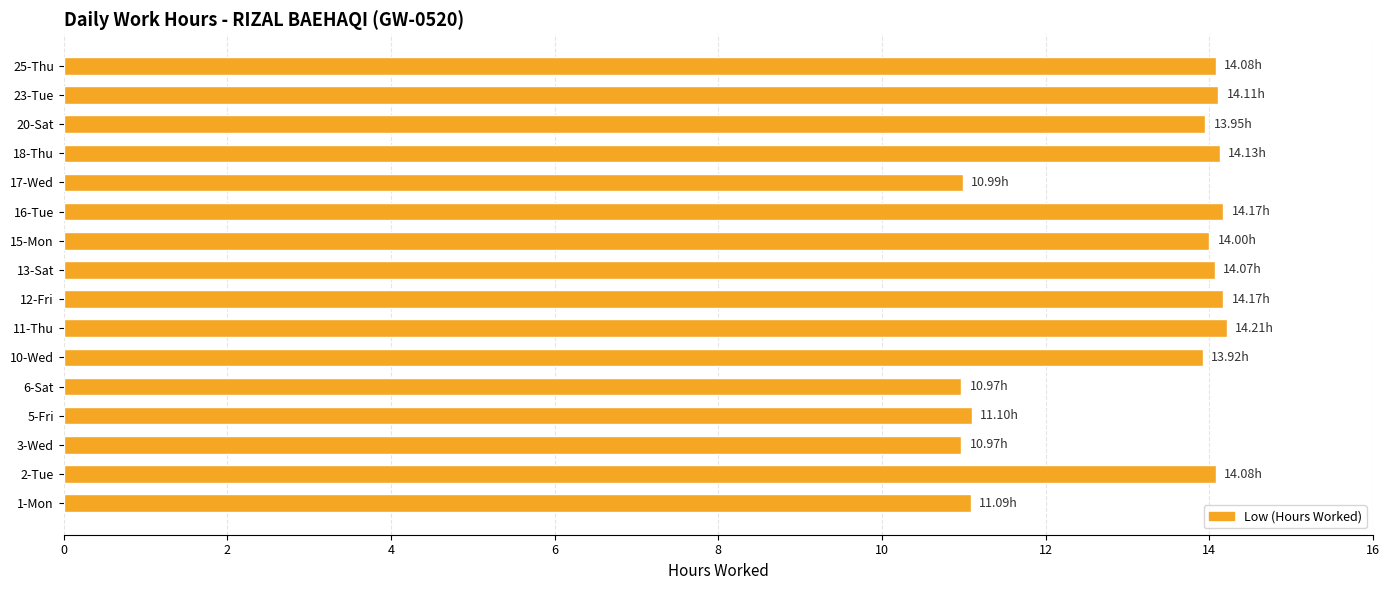

Approximately how many times larger is the value at 18-Thu compared to 12-Fri?

1.0